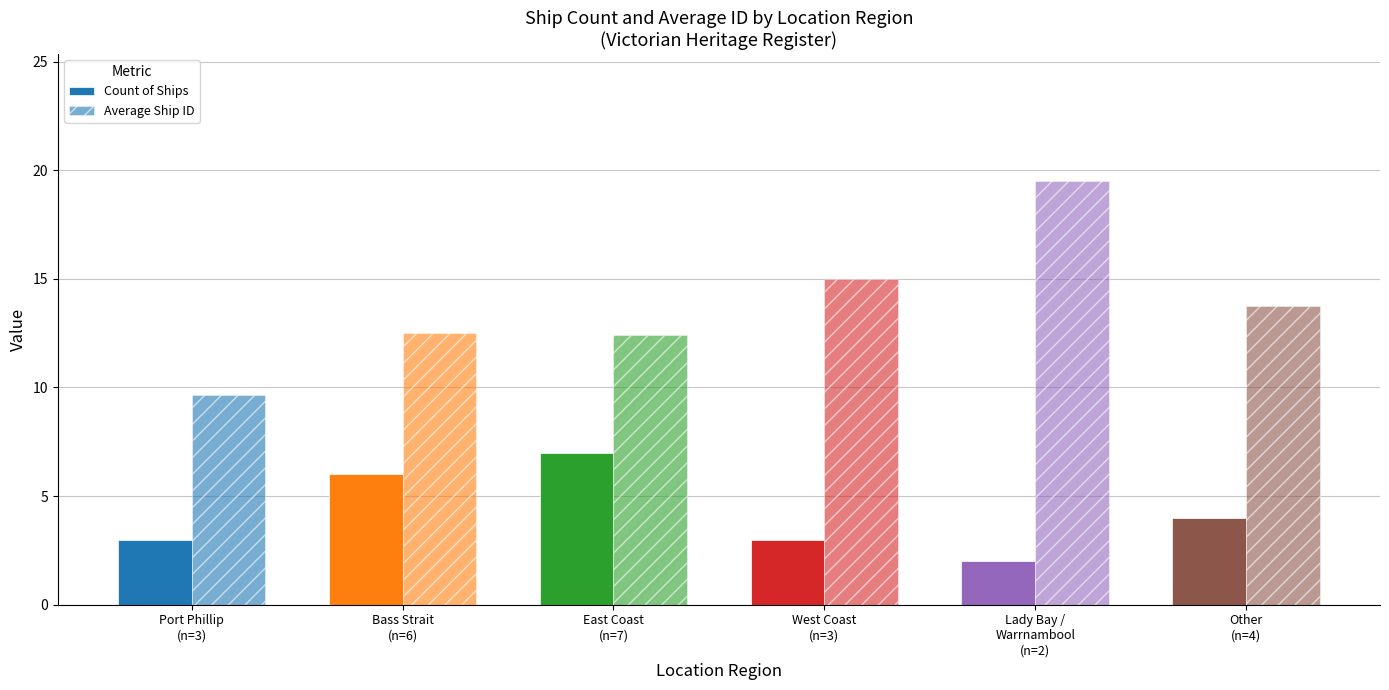

Count the number of categories in the chart.

6